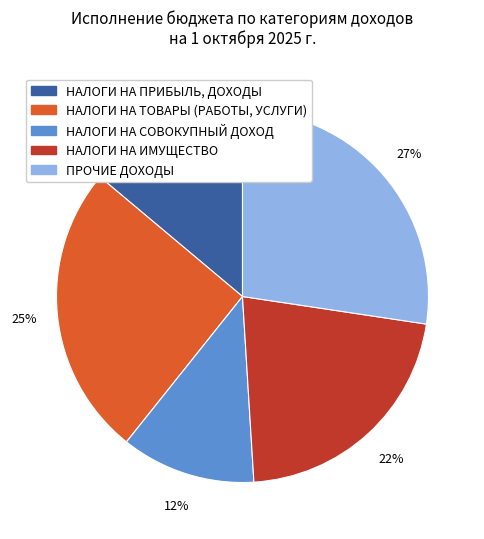

Which category has the biggest portion of the pie?

ПРОЧИЕ ДОХОДЫ